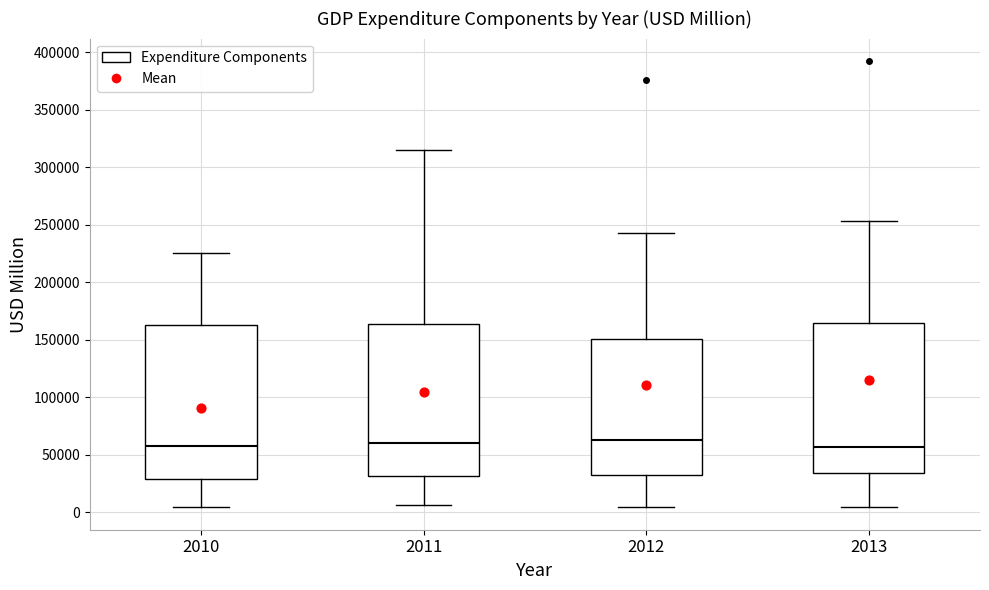

Where is the lower edge of the box at x = 2011 on the y-axis? The values are not printed on the chart, so give them approximately, as read against the axis.

30000